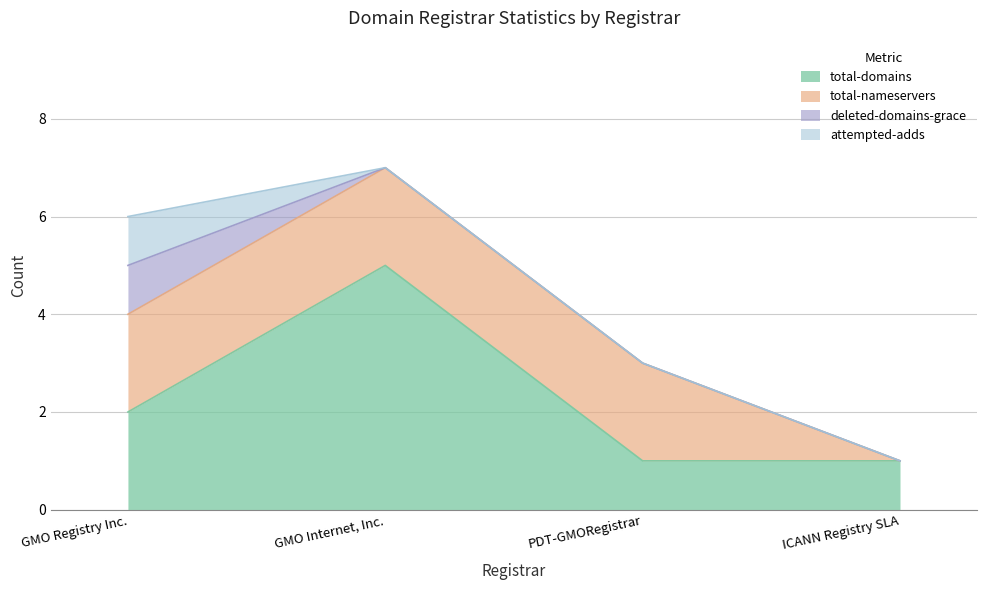

Does the chart display data point markers on the line(s)?

No